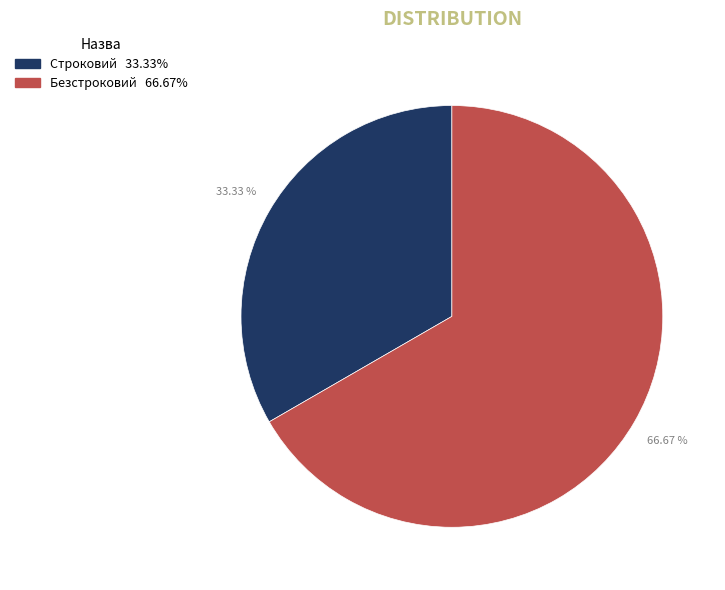

How many segments does this pie chart have?

2